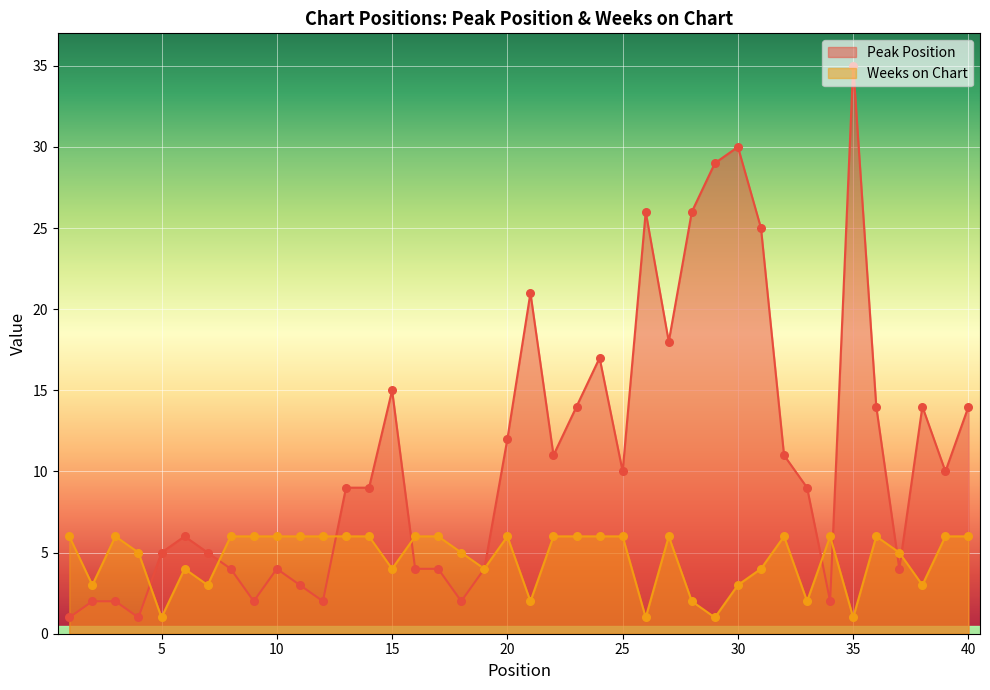

Which series contains the lowest Y value?

Peak Position